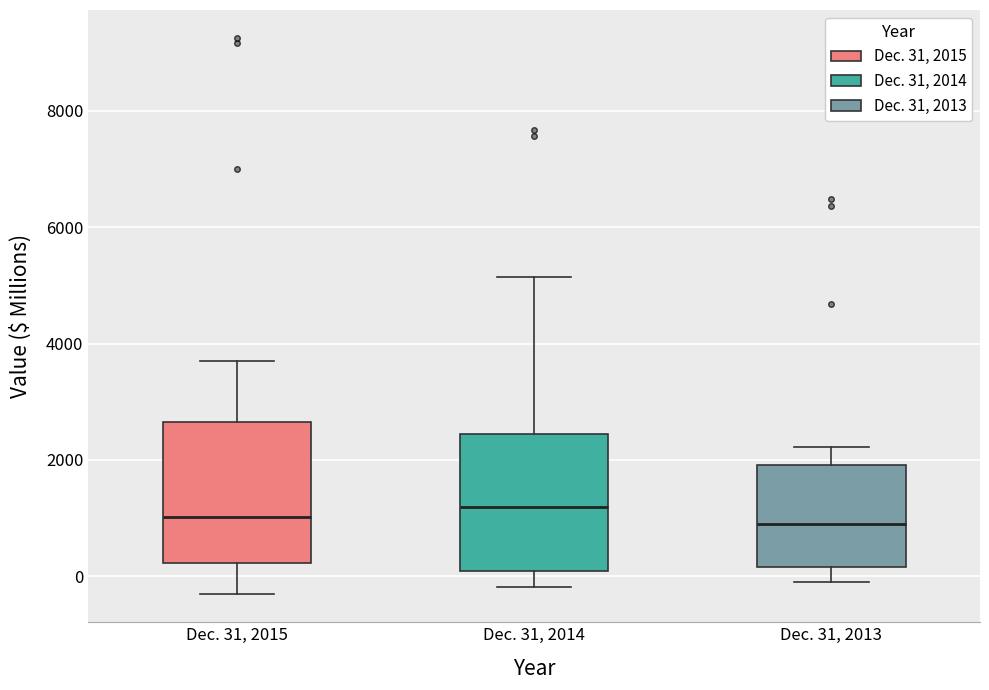

Reading left to right, transcribe this box plot: for each box, give where its median line is, the range the box spans, and where its two whiskers end, as read against the y-axis. The values are not printed on the chart, so give them approximately, as read against the axis.

Dec. 31, 2015: median 1000, box 200 to 2600, whiskers -400 to 3600
Dec. 31, 2014: median 1200, box 0 to 2400, whiskers -200 to 5200
Dec. 31, 2013: median 800, box 200 to 2000, whiskers 0 to 2200